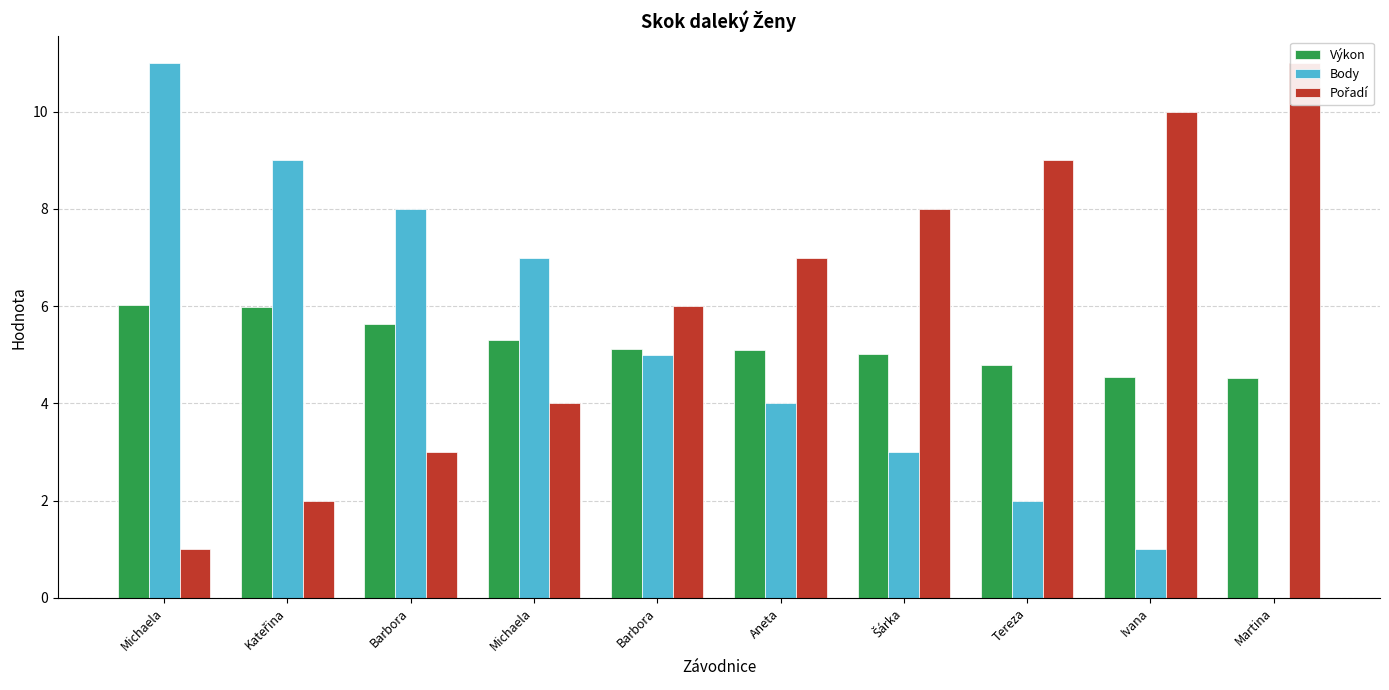

How many values in the Výkon series are below 5?

3